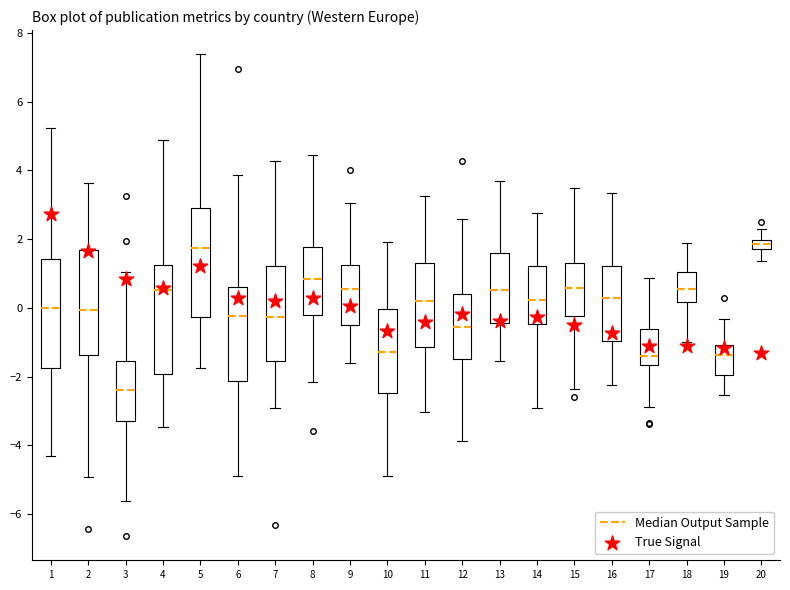

Which box's median line is the lowest?

3